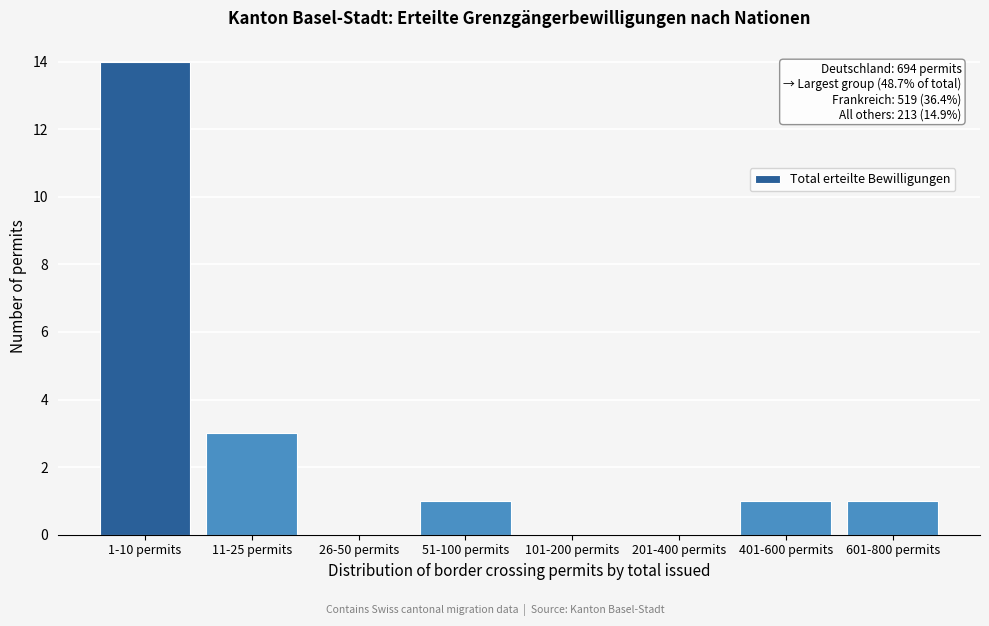

Reading left to right, what are all the values shown in this chart?

1-10 permits=14	11-25 permits=3	26-50 permits=0	51-100 permits=1	101-200 permits=0	201-400 permits=0	401-600 permits=1	601-800 permits=1